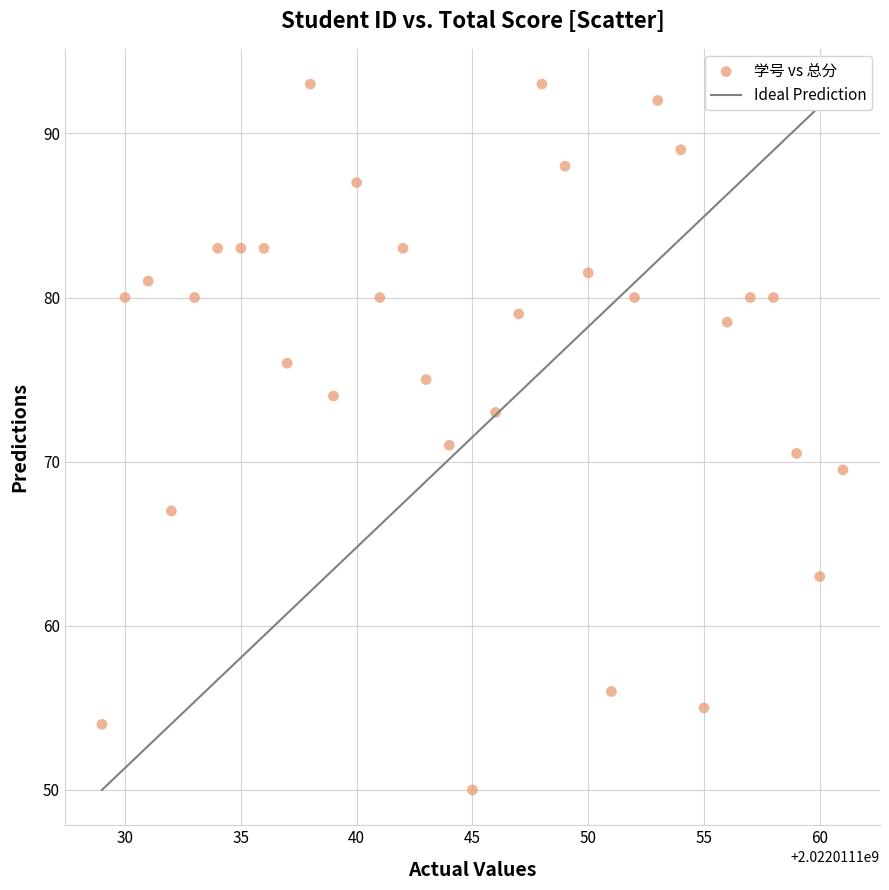

What is the range of Y values (max minus min)?

43.0